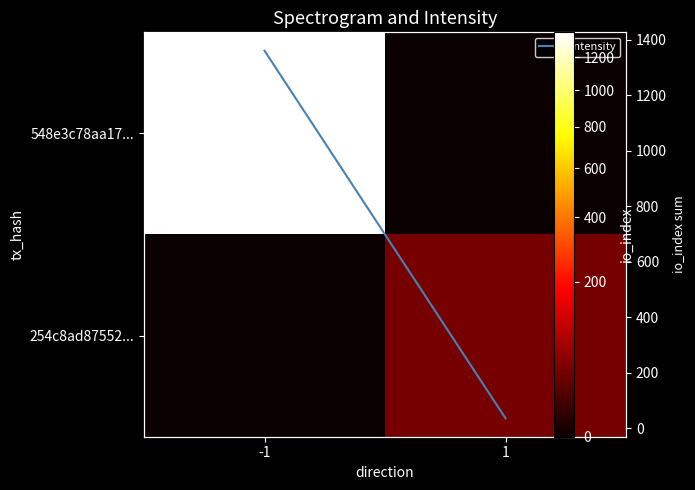

What is the difference between the highest and lowest values at -1?

1361